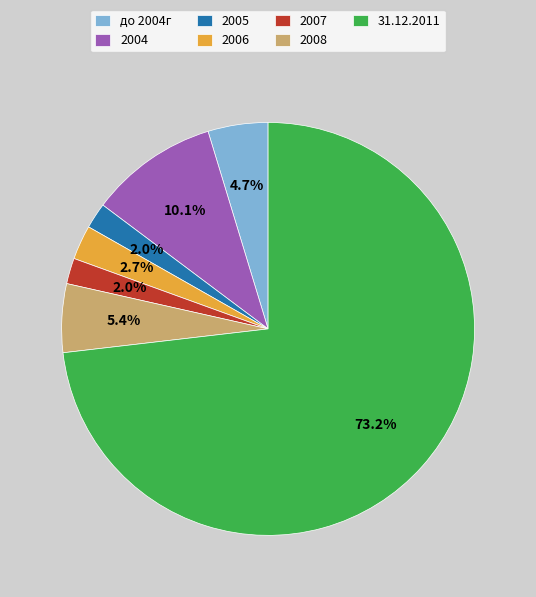

To the nearest percent, what is the combined percentage of 31.12.2011 and 2004?

83%